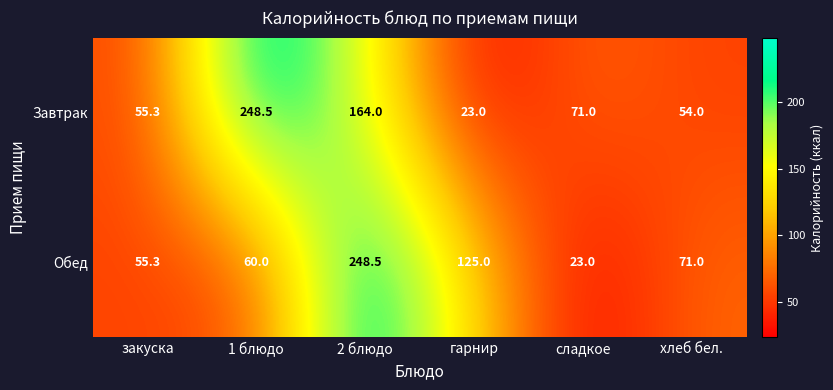

At how many categories does at least one series exceed 36?

6